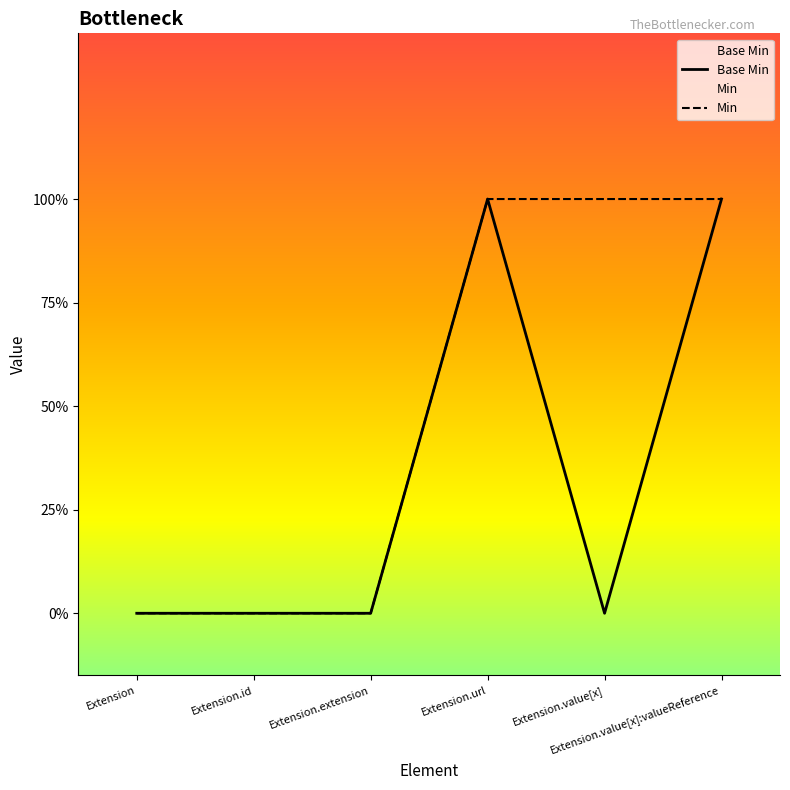

True or false: there are more than 1 points higher than both neighbors.

False